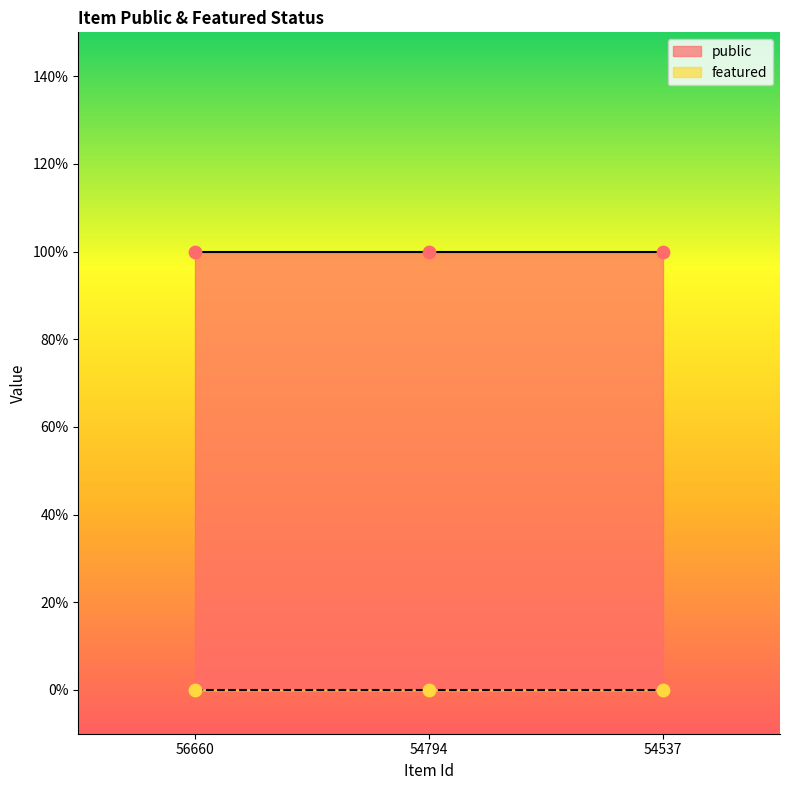

Which series reaches the maximum Y coordinate?

public